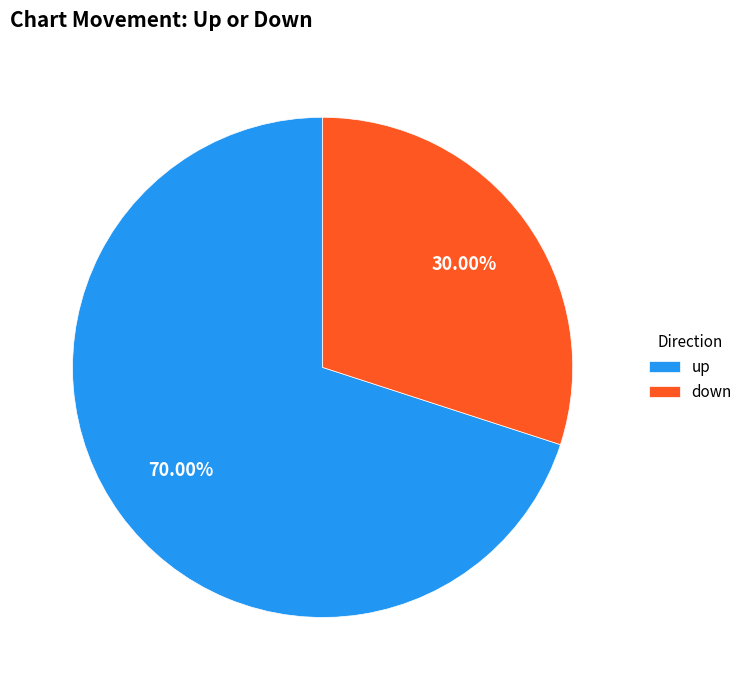

What is the ratio of the value at down to the value at up?

0.4